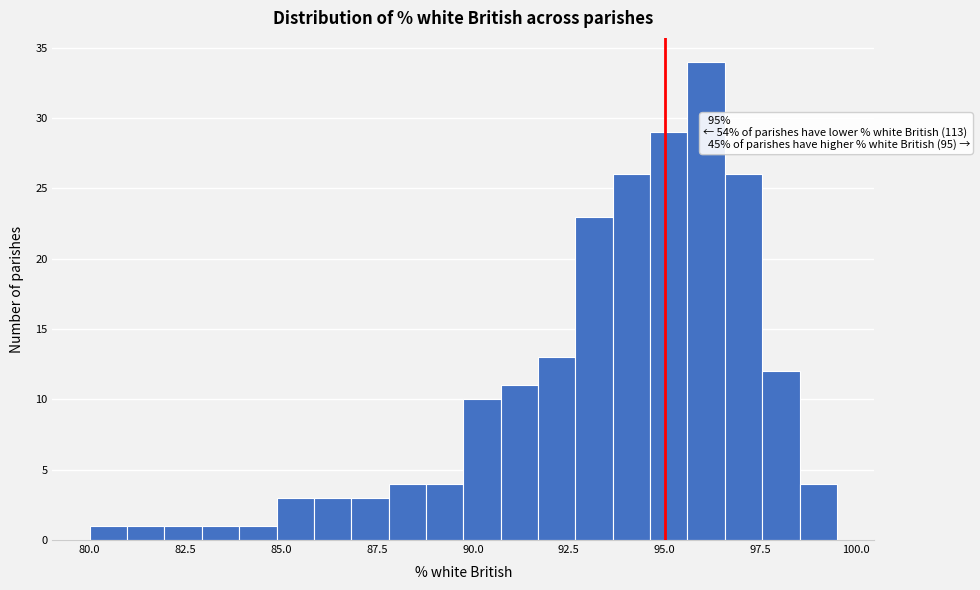

Around what value on the x-axis is the tallest bar? Give the approximate position of its centre, as read against the axis.

96.0